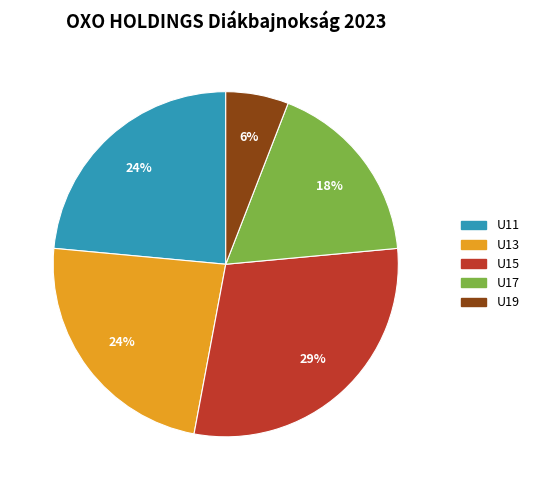

Which category has the smallest portion of the pie?

U19